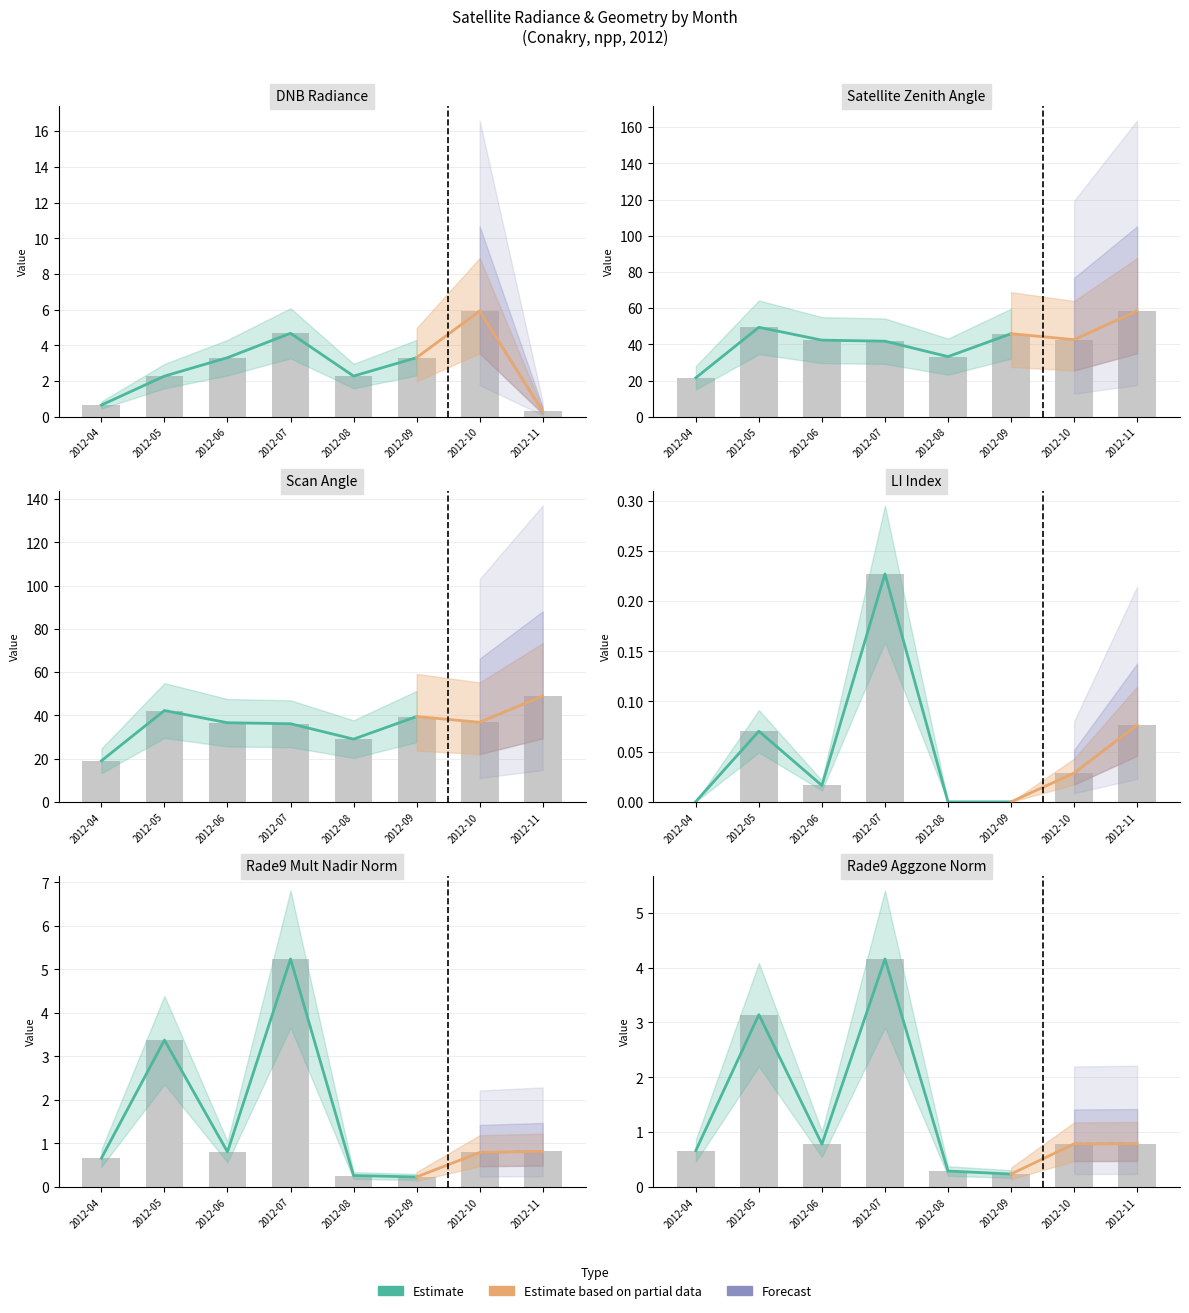

Reading right to left, extract all data points from this chart.

dnbrad: 2012-11=0.3	2012-10=5.9	2012-09=3.3	2012-08=2.3	2012-07=4.7	2012-06=3.3	2012-05=2.3	2012-04=0.7
satz: 2012-11=58.5	2012-10=42.6	2012-09=45.9	2012-08=33.2	2012-07=41.8	2012-06=42.4	2012-05=49.5	2012-04=21.6
scan_angle: 2012-11=49.0	2012-10=36.8	2012-09=39.5	2012-08=29.0	2012-07=36.1	2012-06=36.6	2012-05=42.3	2012-04=19.0
li: 2012-11=0.1	2012-10=0.0	2012-09=0.0	2012-08=0.0	2012-07=0.2	2012-06=0.0	2012-05=0.1	2012-04=0.0
rade9_mult_nadir_norm: 2012-11=0.8	2012-10=0.8	2012-09=0.2	2012-08=0.3	2012-07=5.2	2012-06=0.8	2012-05=3.4	2012-04=0.7
rade9_aggzone_norm: 2012-11=0.8	2012-10=0.8	2012-09=0.2	2012-08=0.3	2012-07=4.2	2012-06=0.8	2012-05=3.1	2012-04=0.7